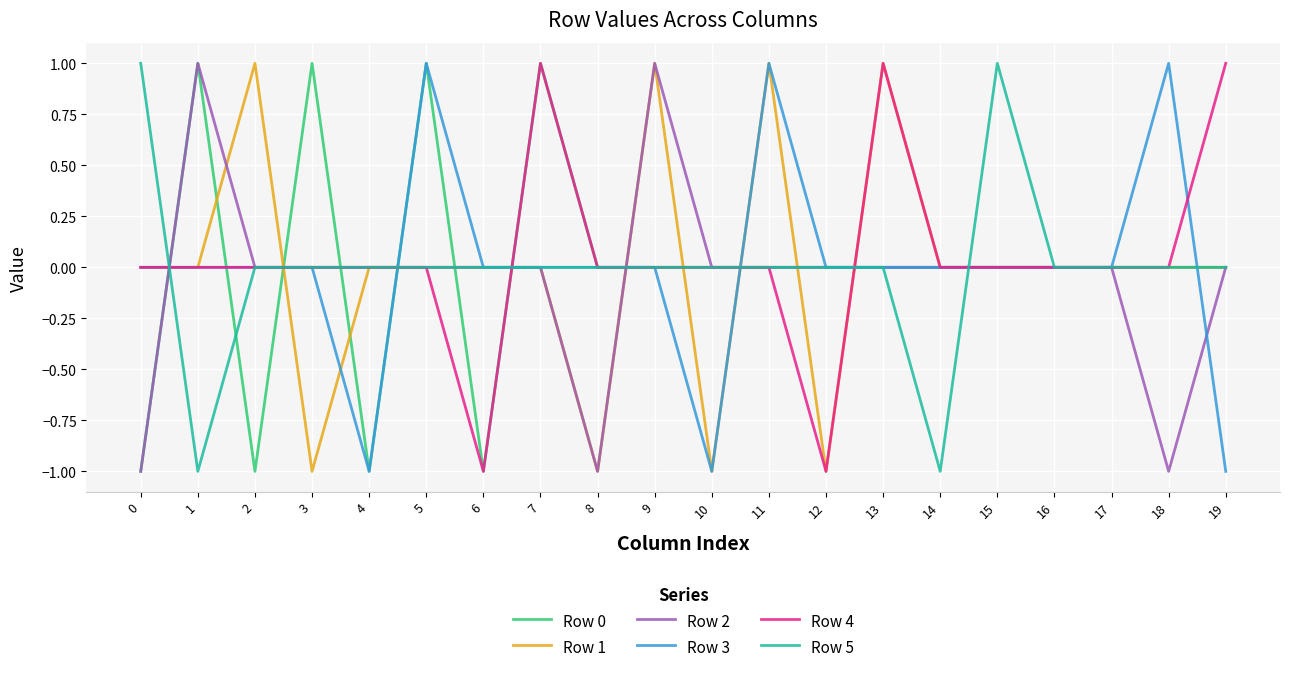

True or false: Row 2 has a value of 0 at 17.

True